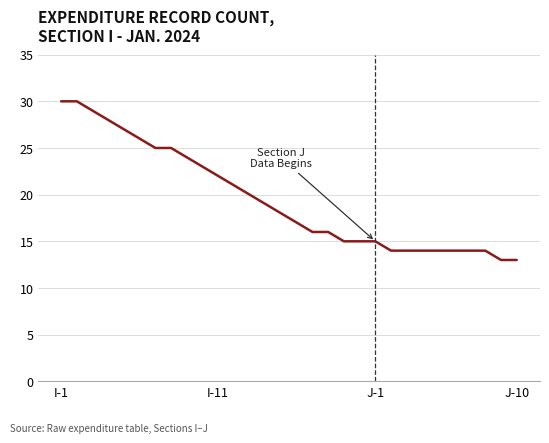

Is this an area chart (filled region under the line)?

No